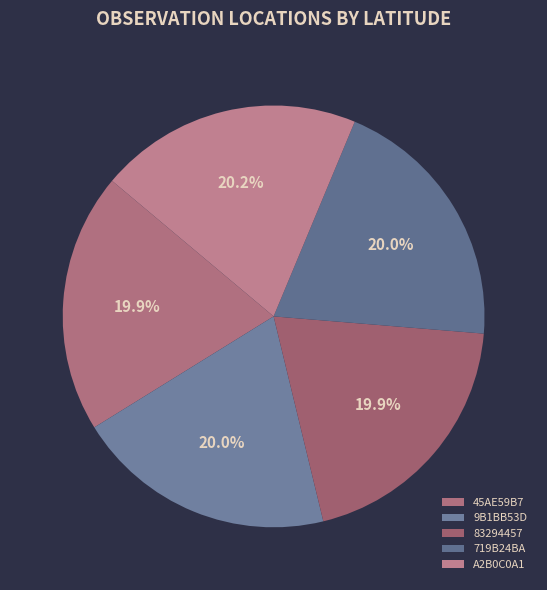

How many slices are in this pie chart?

5